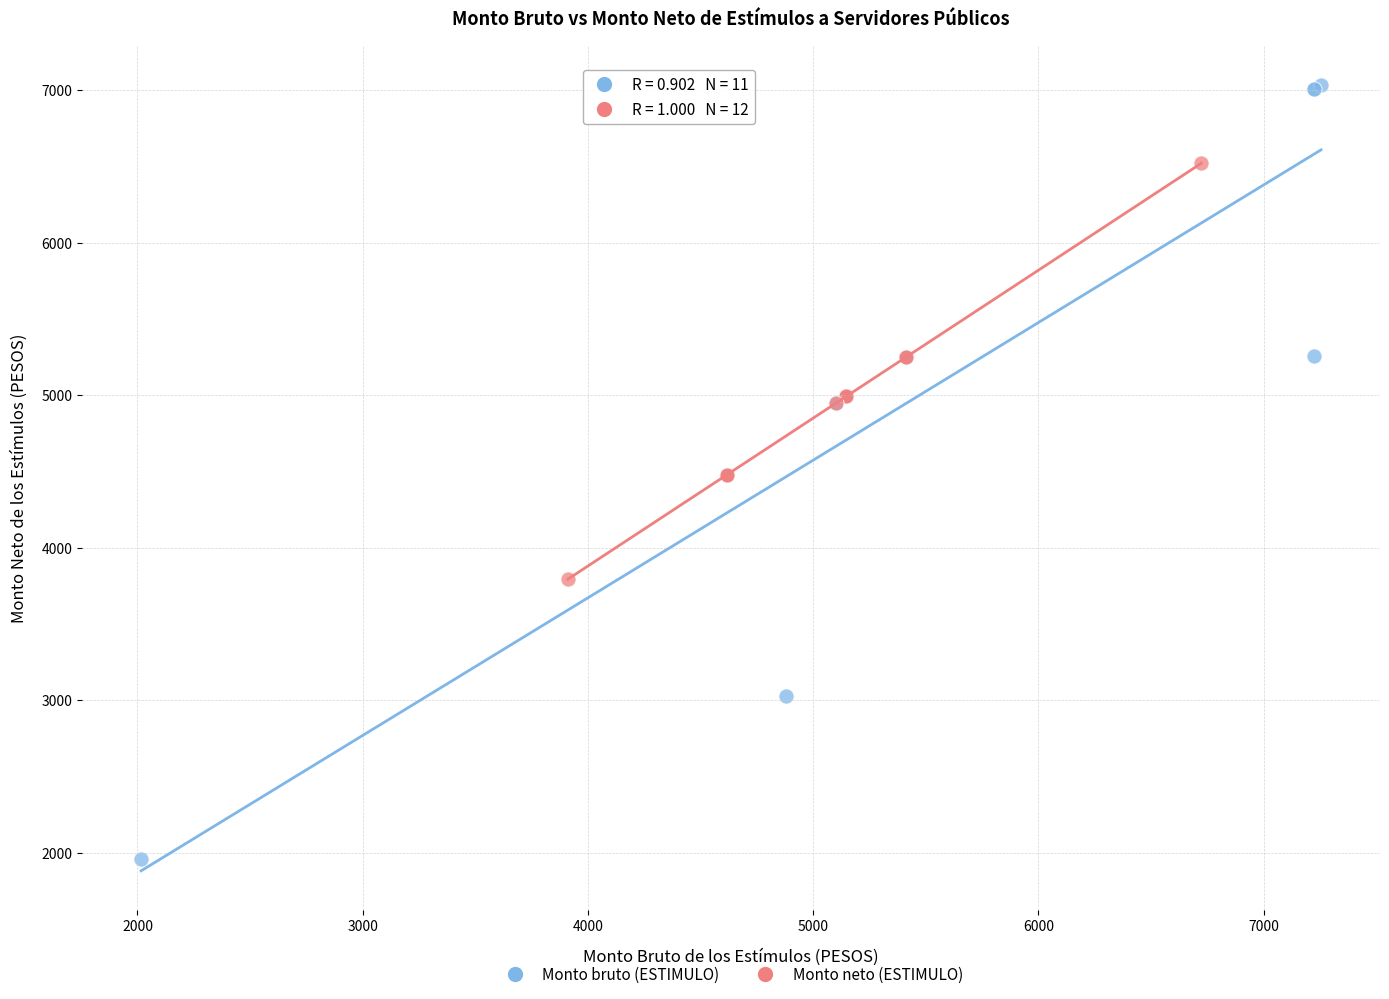

Which series has the widest spread of Y values?

Monto bruto (ESTIMULO)